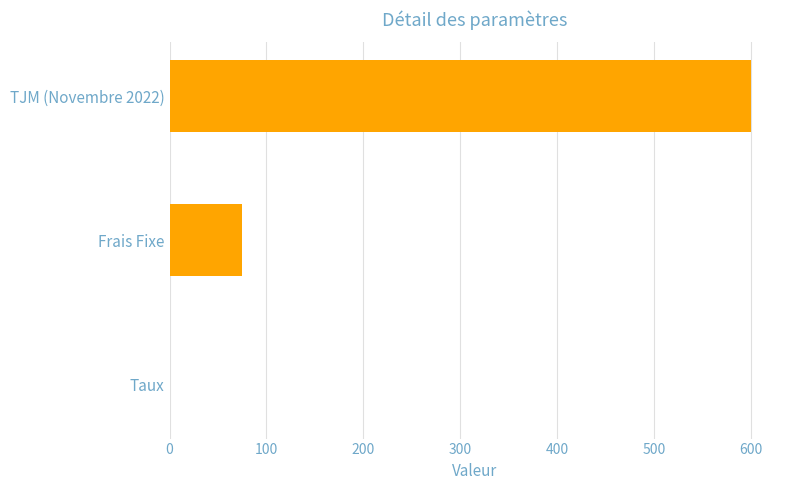

The chart shows a value of 75.0 at Frais Fixe. True or false?

True